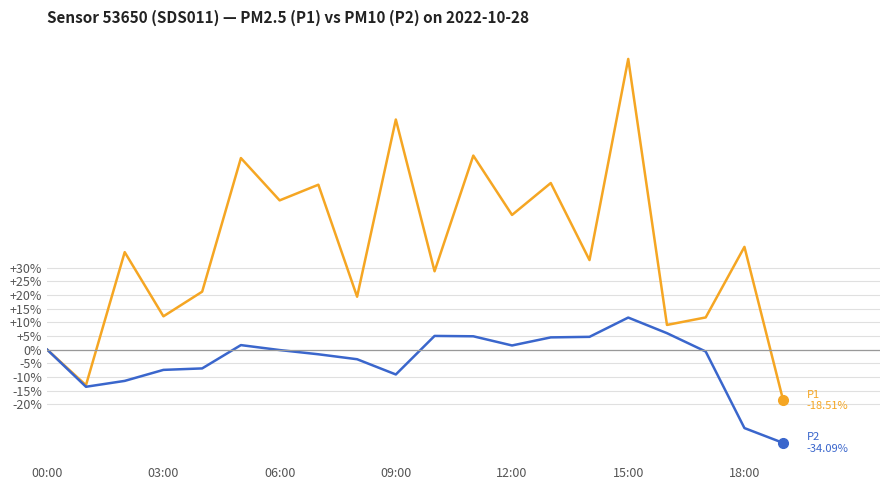

What is the smallest value displayed?

-34.1